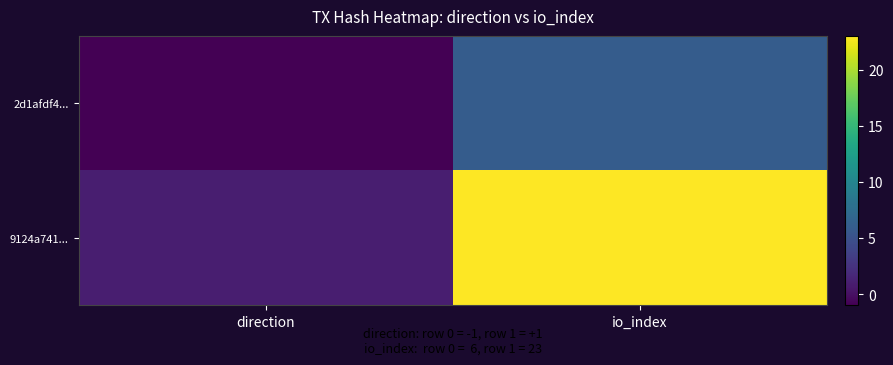

Reading right to left, extract all data points from this chart.

2d1afdf4...: io_index=6	direction=-1
9124a741...: io_index=23	direction=1